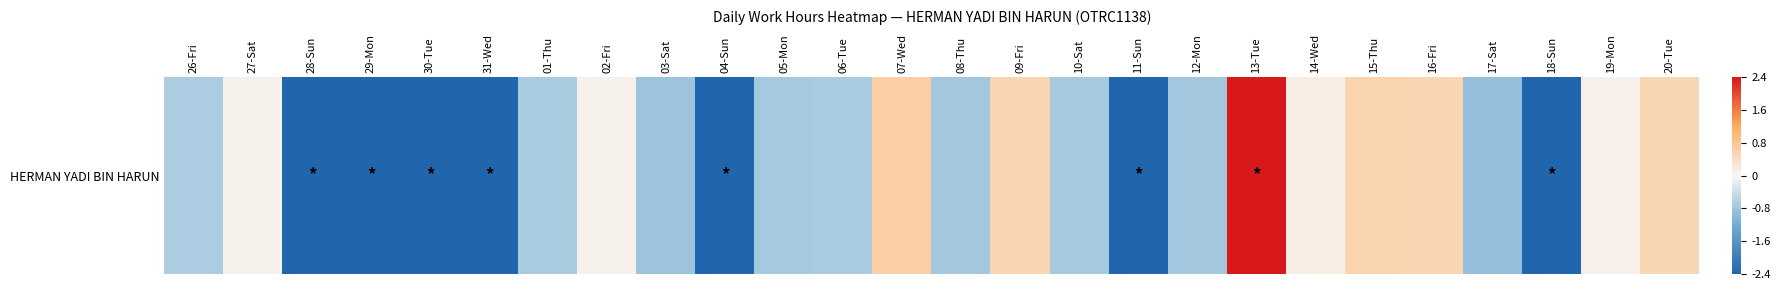

What is the minimum value shown in the chart?

-9.4